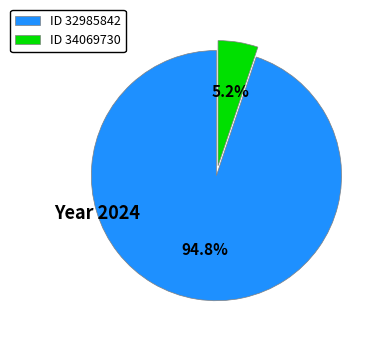

Rank the categories by value from highest to lowest.

ID 32985842, ID 34069730